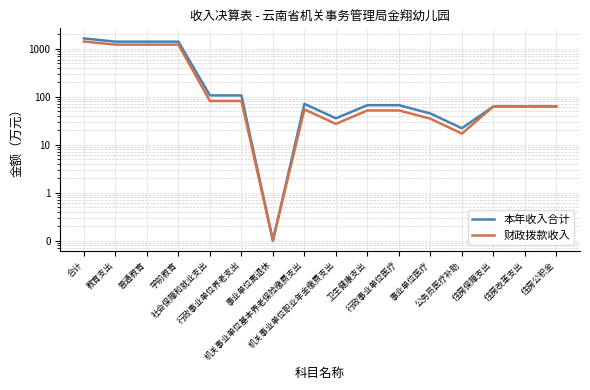

Where does the 财政拨款收入 series first go above 62?

合计